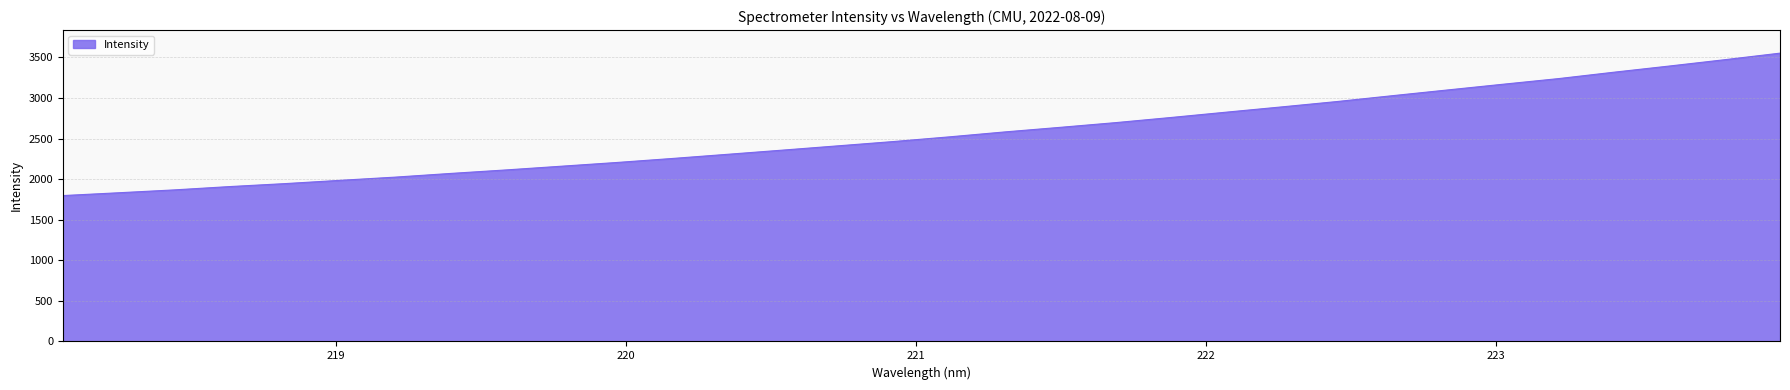

What is the difference between the maximum and minimum values?

1754.6